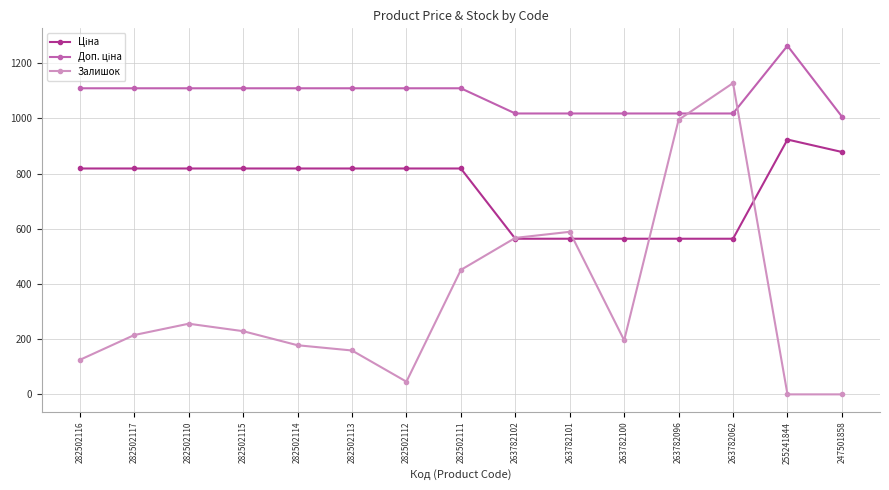

What is the value of the Залишок point at the 12th from the left?

995.0